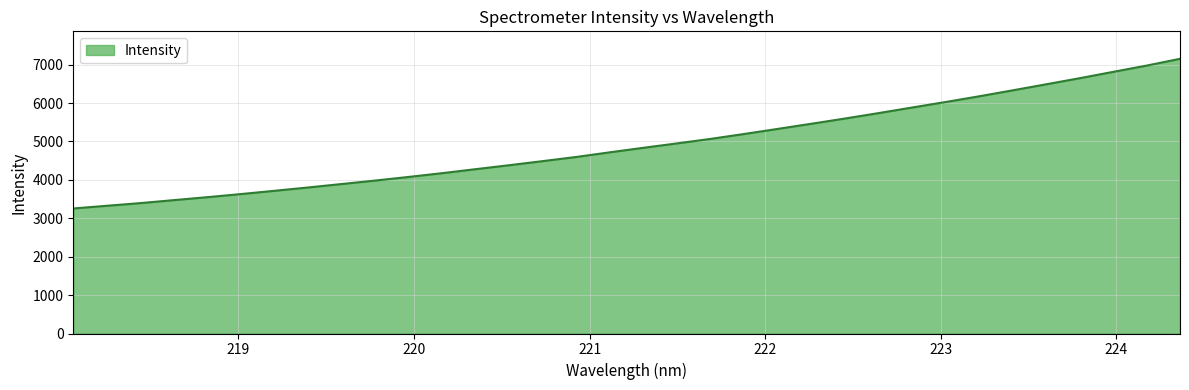

What is the smallest value displayed?

3255.6